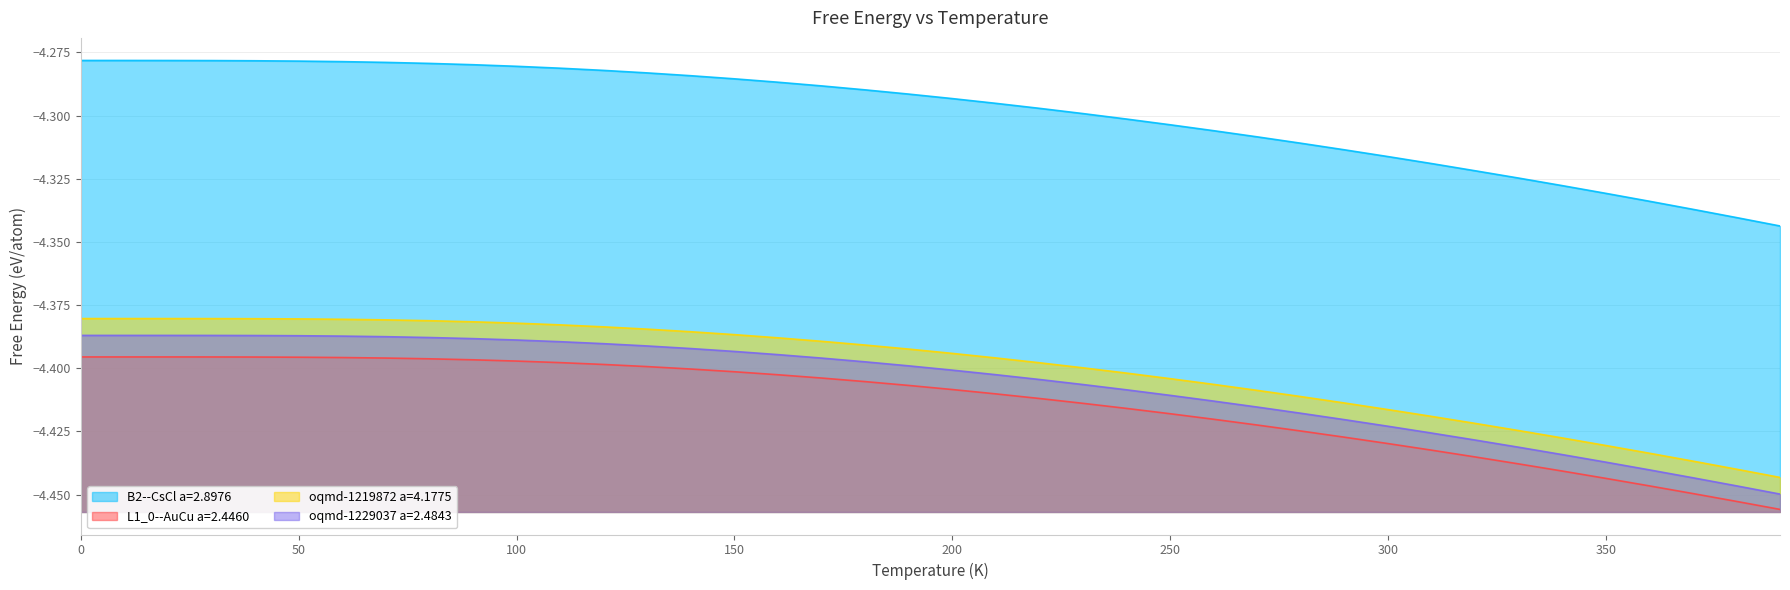

What value does the oqmd-1229037 a=2.4843 series have at 200?

-4.4